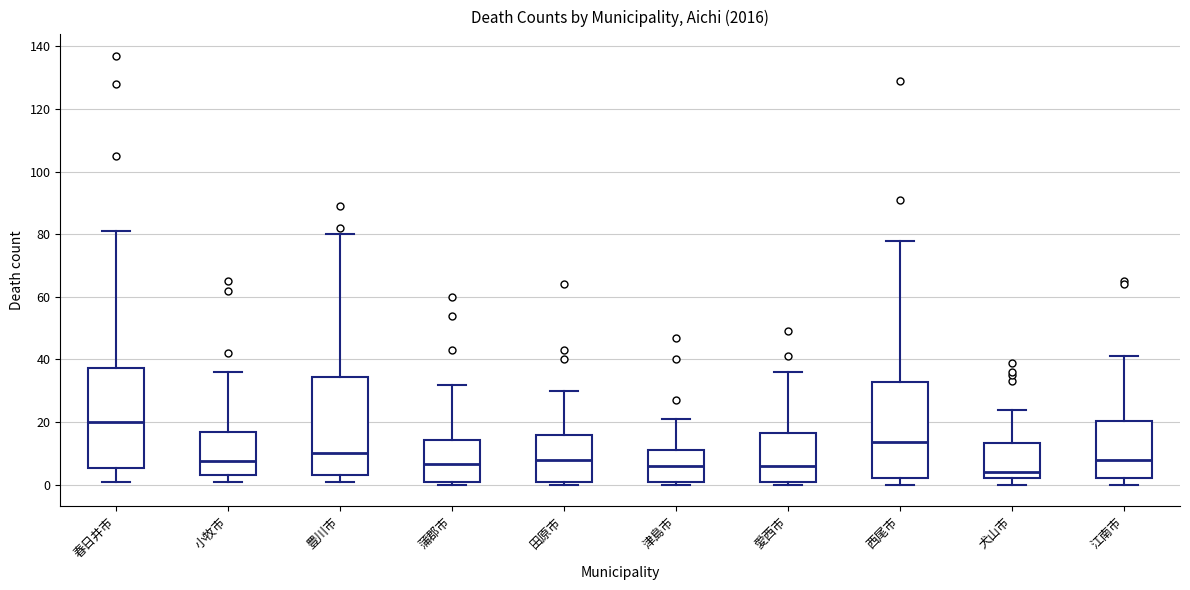

Reading left to right, transcribe this box plot: for each box, give where its median line is, the range the box spans, and where its two whiskers end, as read against the y-axis. The values are not printed on the chart, so give them approximately, as read against the axis.

春日井市: median 20, box 6 to 38, whiskers 2 to 82
小牧市: median 8, box 4 to 16, whiskers 2 to 36
豊川市: median 10, box 4 to 34, whiskers 2 to 80
蒲郡市: median 6, box 2 to 14, whiskers 0 to 32
田原市: median 8, box 0 to 16, whiskers 0 (just below the box's lower edge) to 30
津島市: median 6, box 2 to 12, whiskers 0 to 22
愛西市: median 6, box 2 to 16, whiskers 0 to 36
西尾市: median 14, box 2 to 32, whiskers 0 to 78
犬山市: median 4, box 2 to 14, whiskers 0 to 24
江南市: median 8, box 2 to 20, whiskers 0 to 42